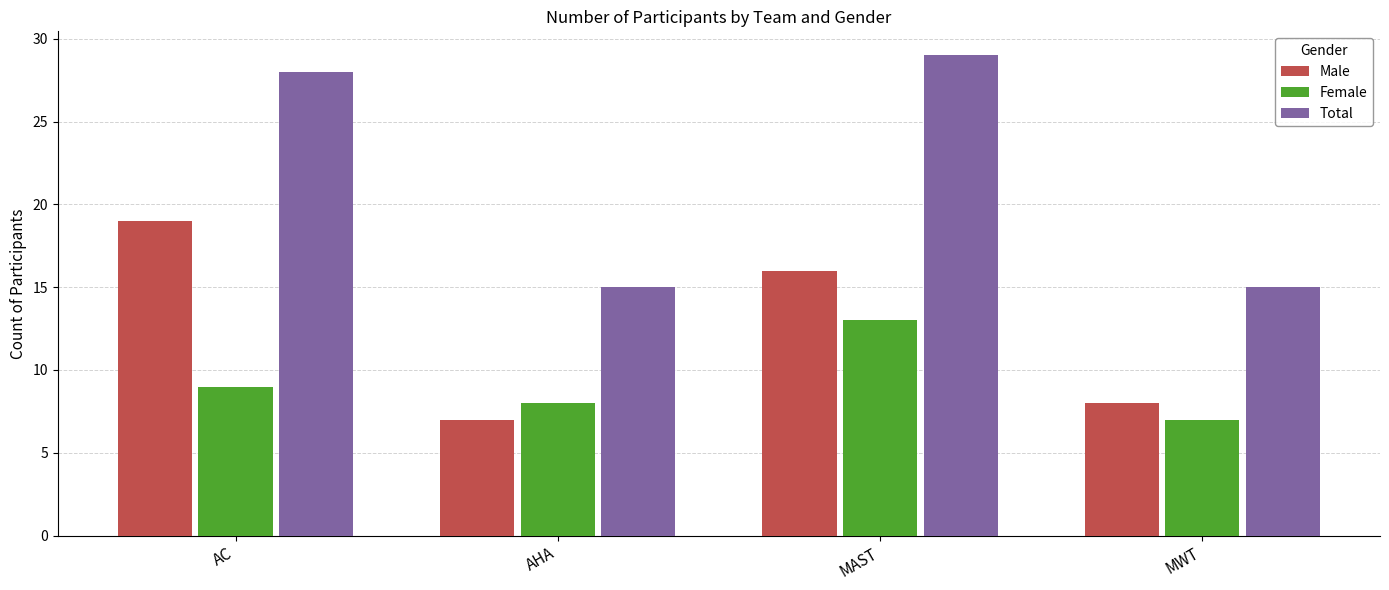

What is the average value of the Female series?

9